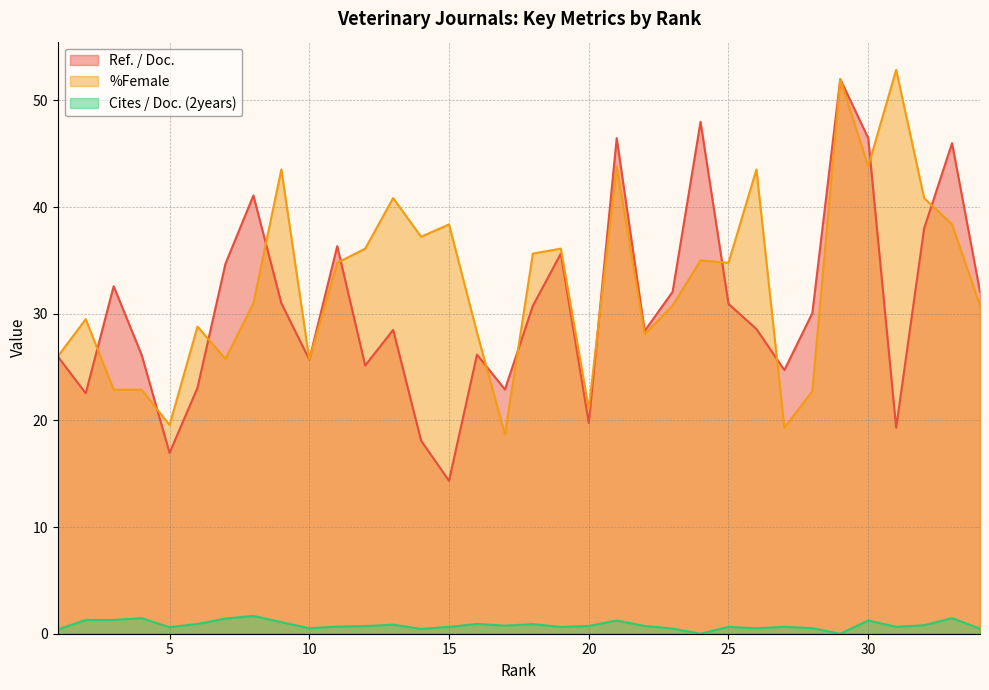

True or false: Cites / Doc. (2years) has a value of 0.9 at 18.

True